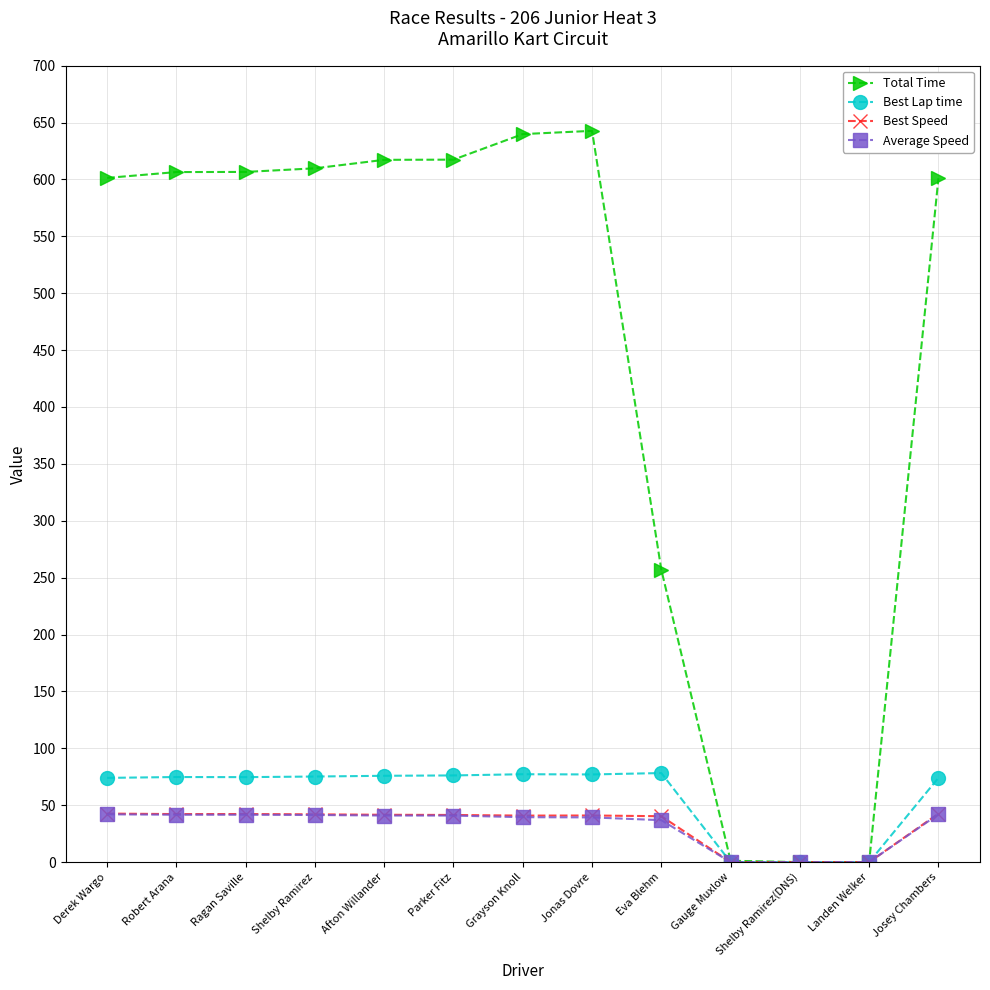

What is the highest value of the Total Time series?

642.7